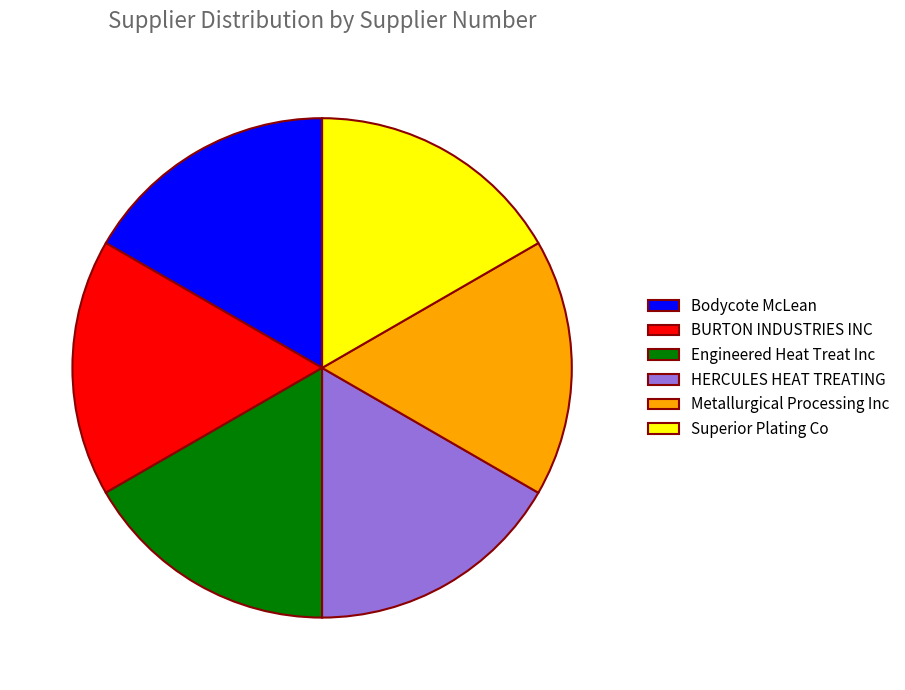

Does Metallurgical Processing Inc represent more than half of the total?

No